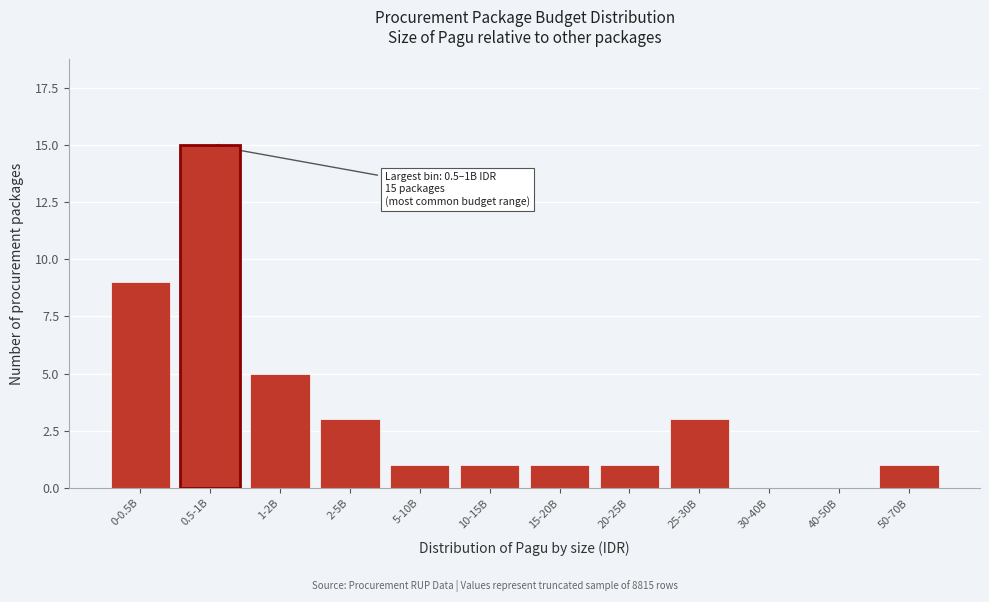

Reading left to right, list all the values displayed in this chart.

0-0.5B=9	1-2B=5	2-5B=3	5-10B=1	10-15B=1	15-20B=1	20-25B=1	25-30B=3	30-40B=0	40-50B=0	50-70B=1